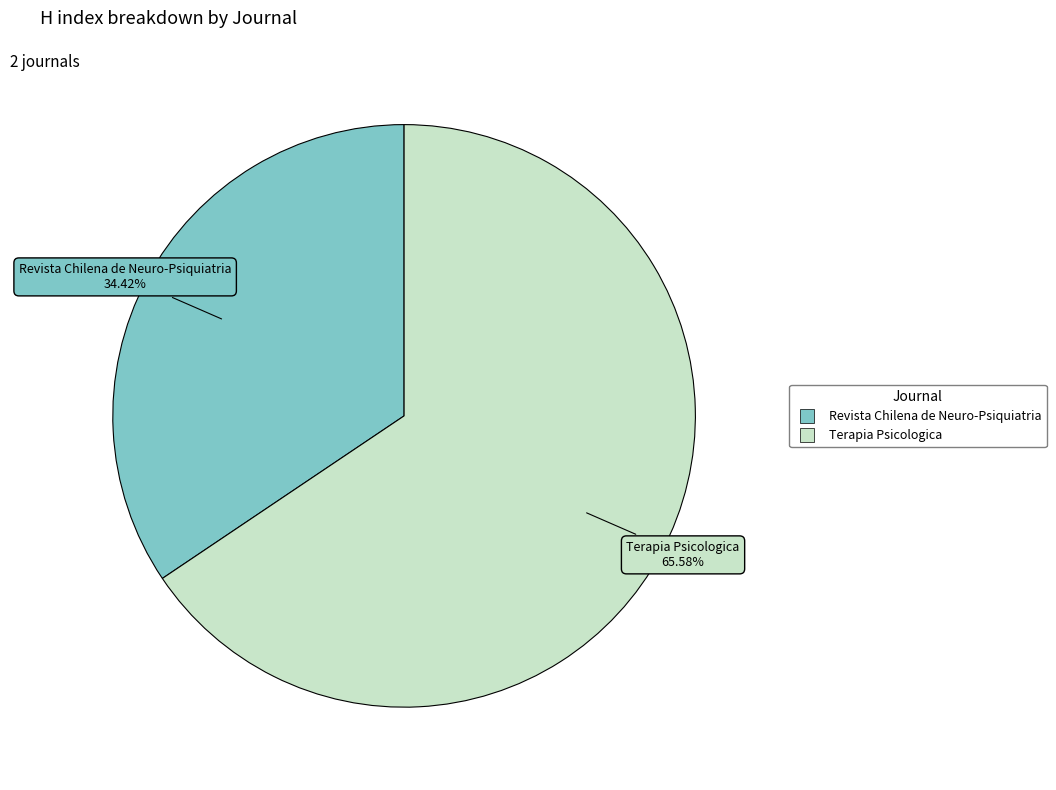

Is there a majority slice in this chart?

Yes